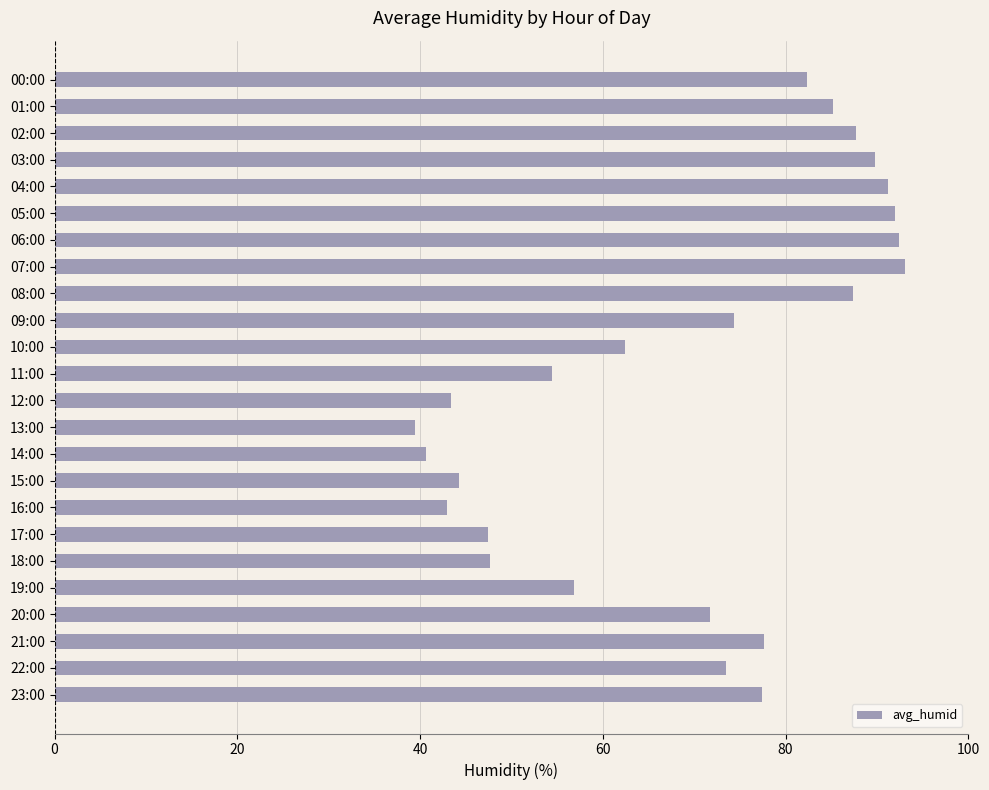

What is the label of the 17th bar from the top?

16:00